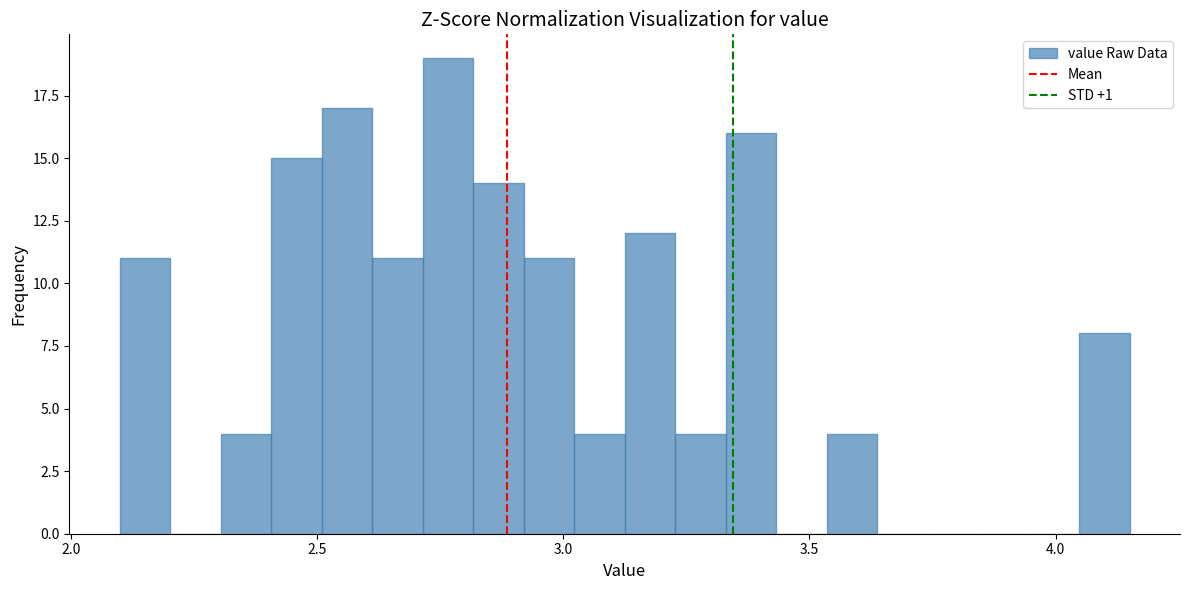

Around what value on the x-axis is the tallest bar? Give the approximate position of its centre, as read against the axis.

2.75